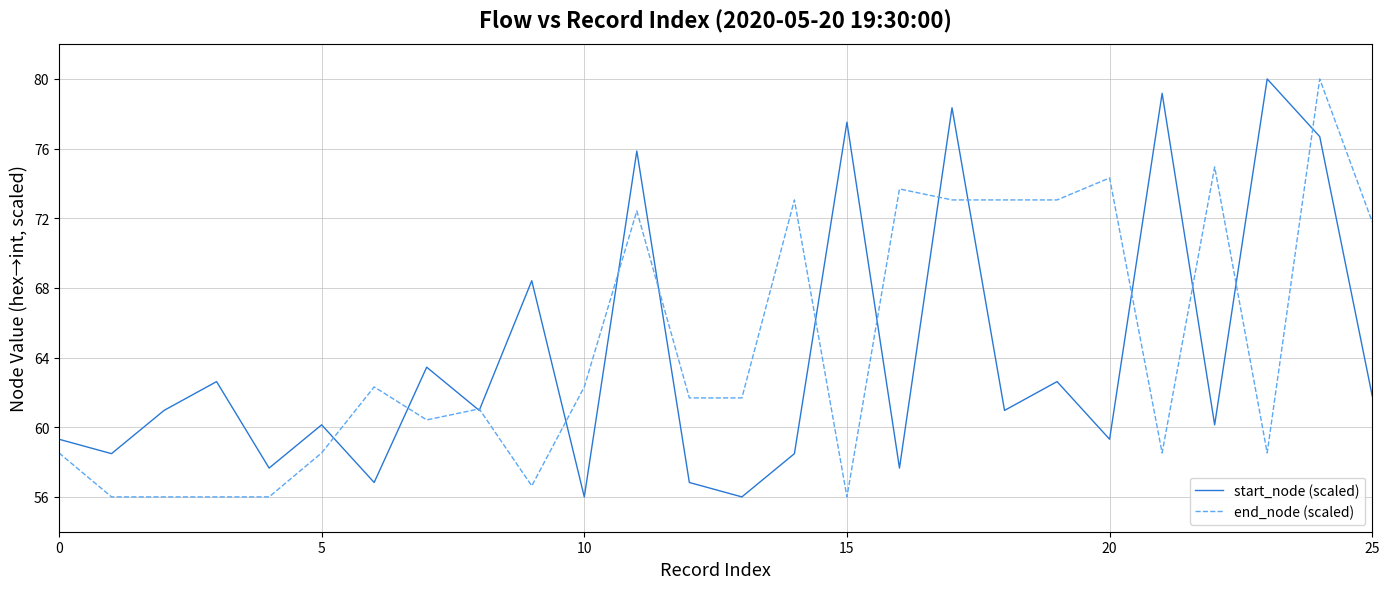

What is the lowest value of the start_node (scaled) series?

56.0